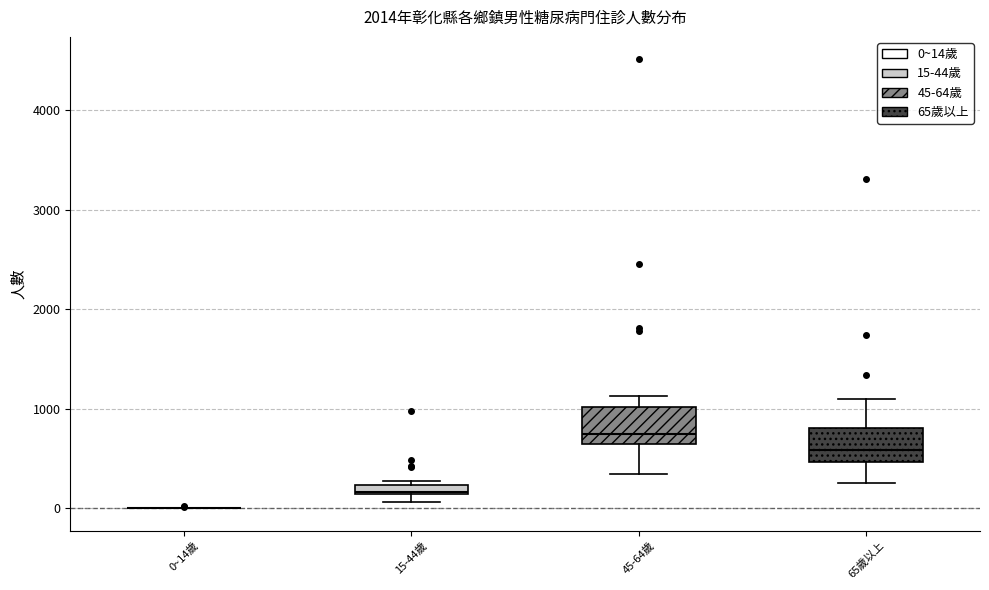

Where does the upper whisker of the box for 45-64歲 end on the y-axis? The values are not printed on the chart, so give them approximately, as read against the axis.

1100